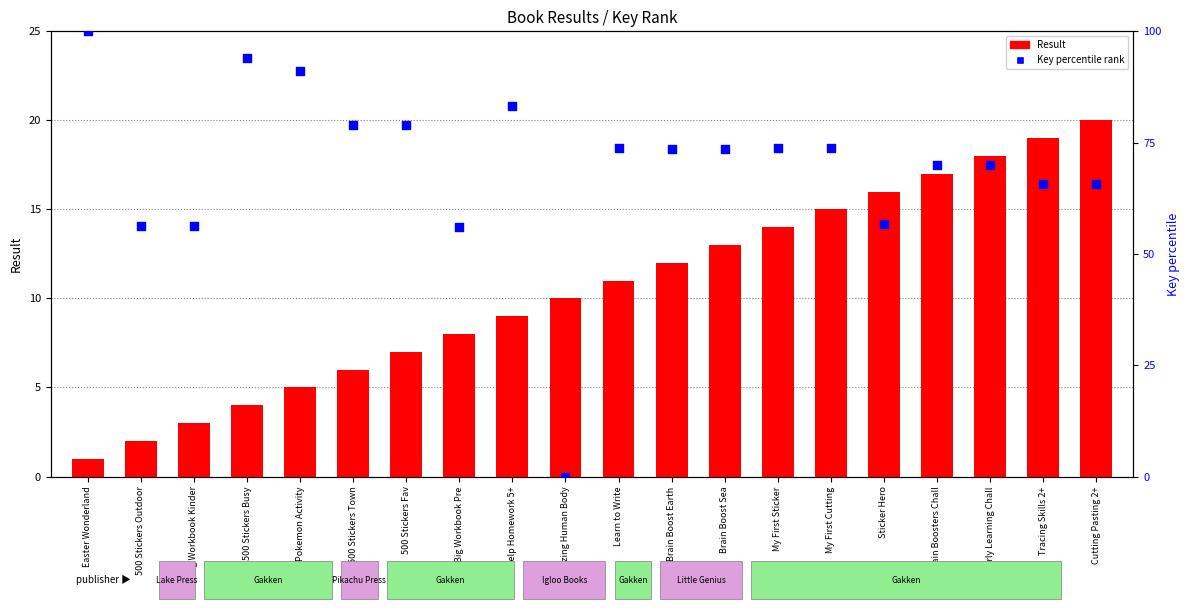

Which series has the largest Y range (max minus min)?

Key rank within sample